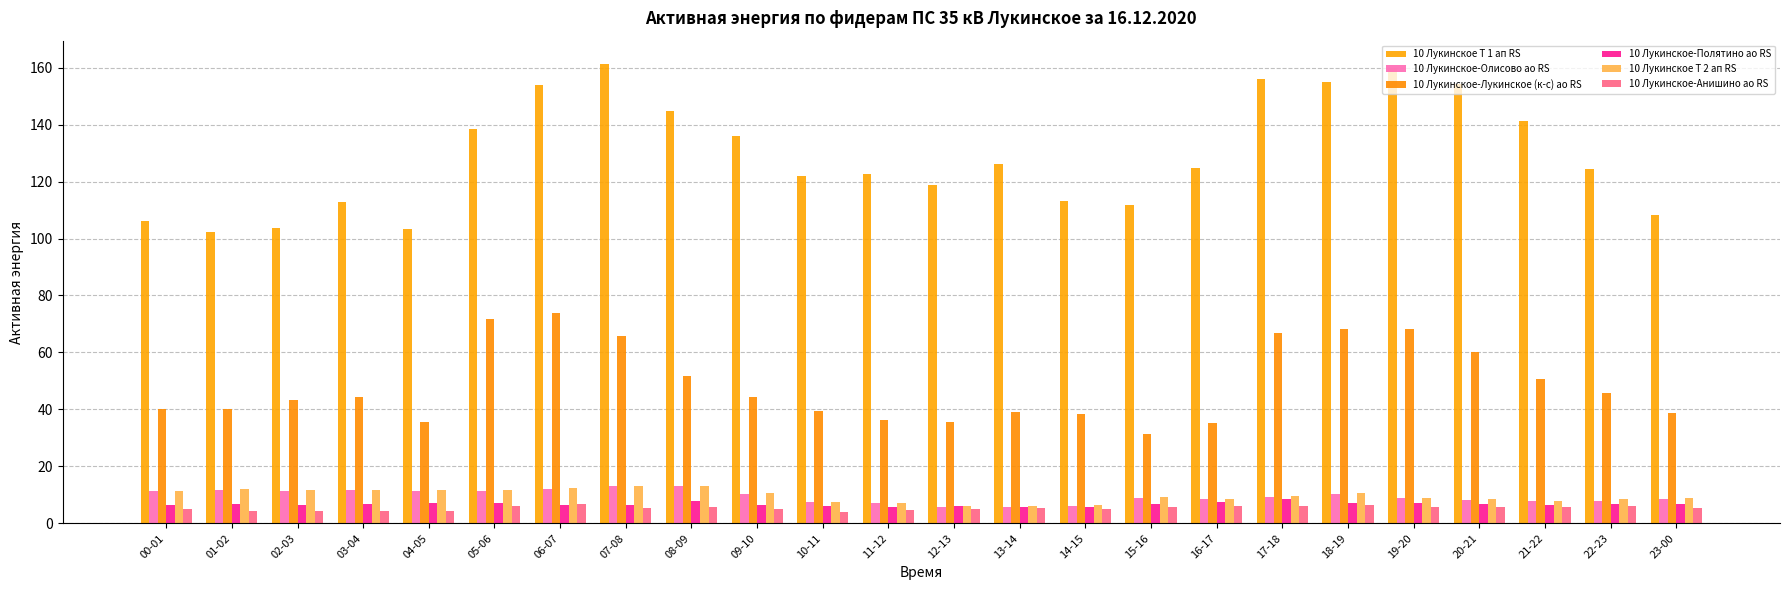

Which series has the largest total across all categories?

10 Лукинское Т 1 ап RS